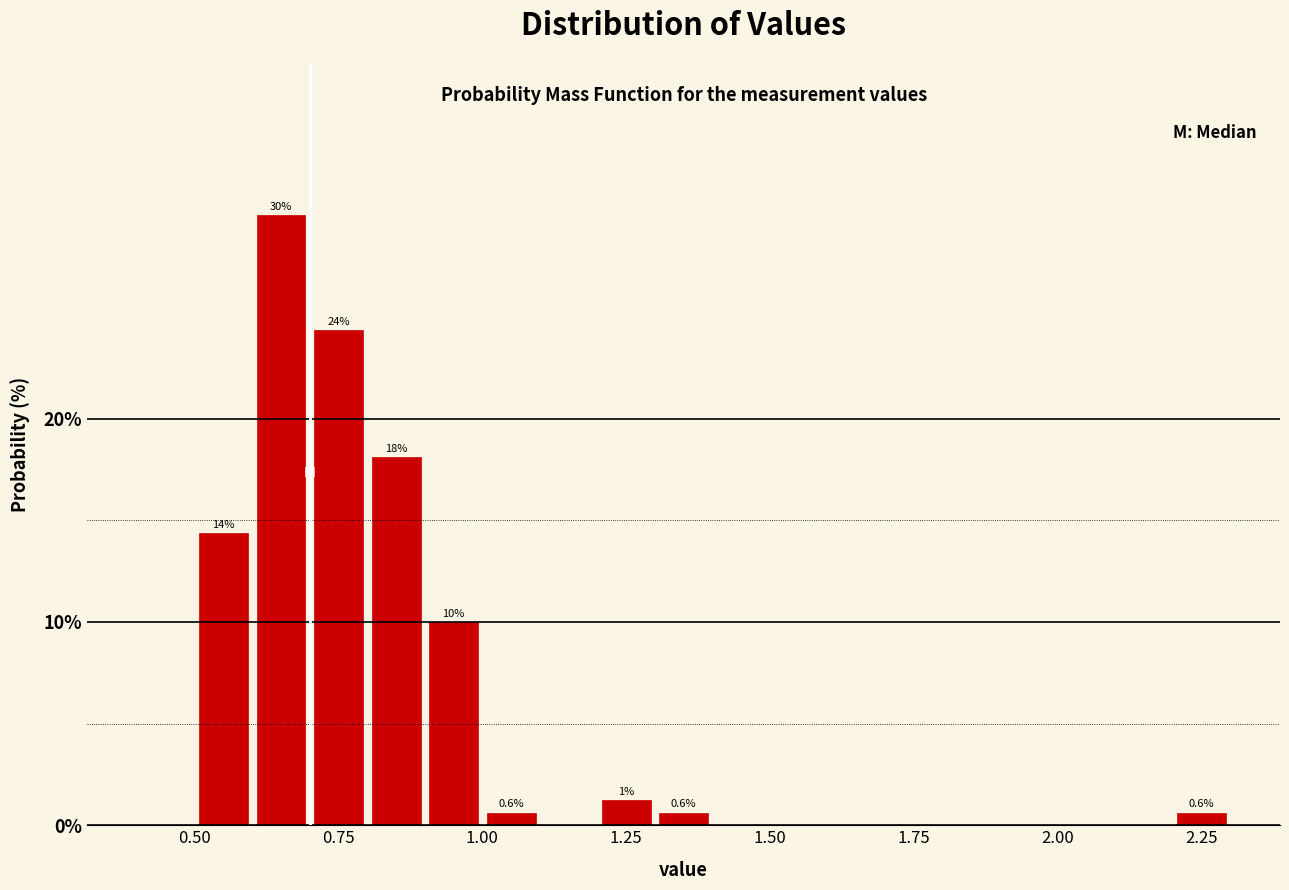

Read against the x-axis, roughly where is the centre of the tallest bar?

0.65